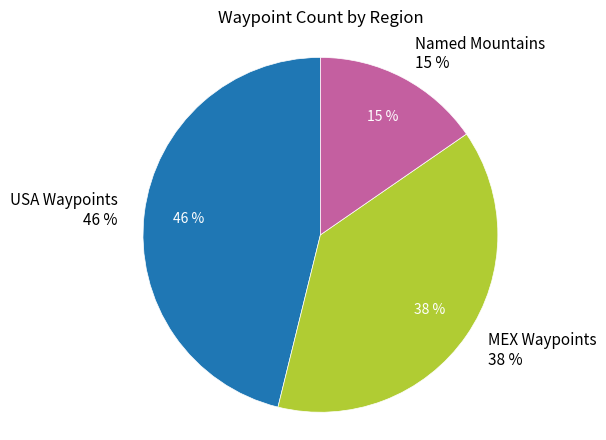

Is it true that MEX- Las Palmas is 13% of the pie?

False